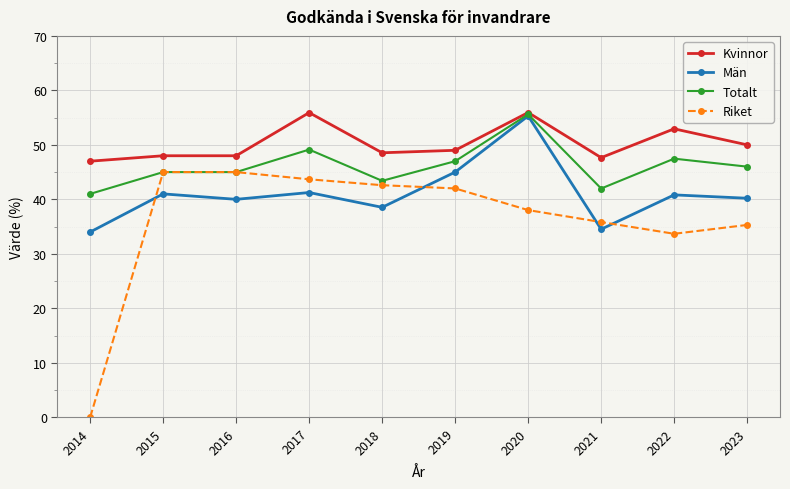

What is the difference between the Män values at 2019 and 2020?

10.3